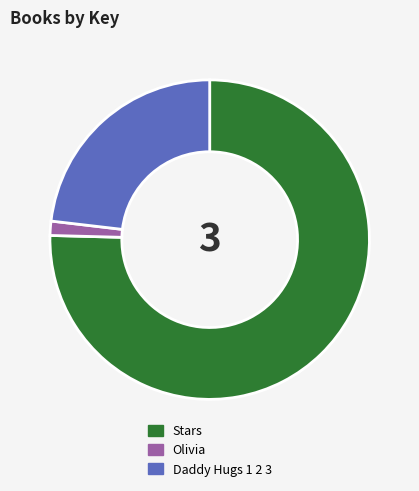

The Olivia slice represents 1% of the pie. True or false?

True